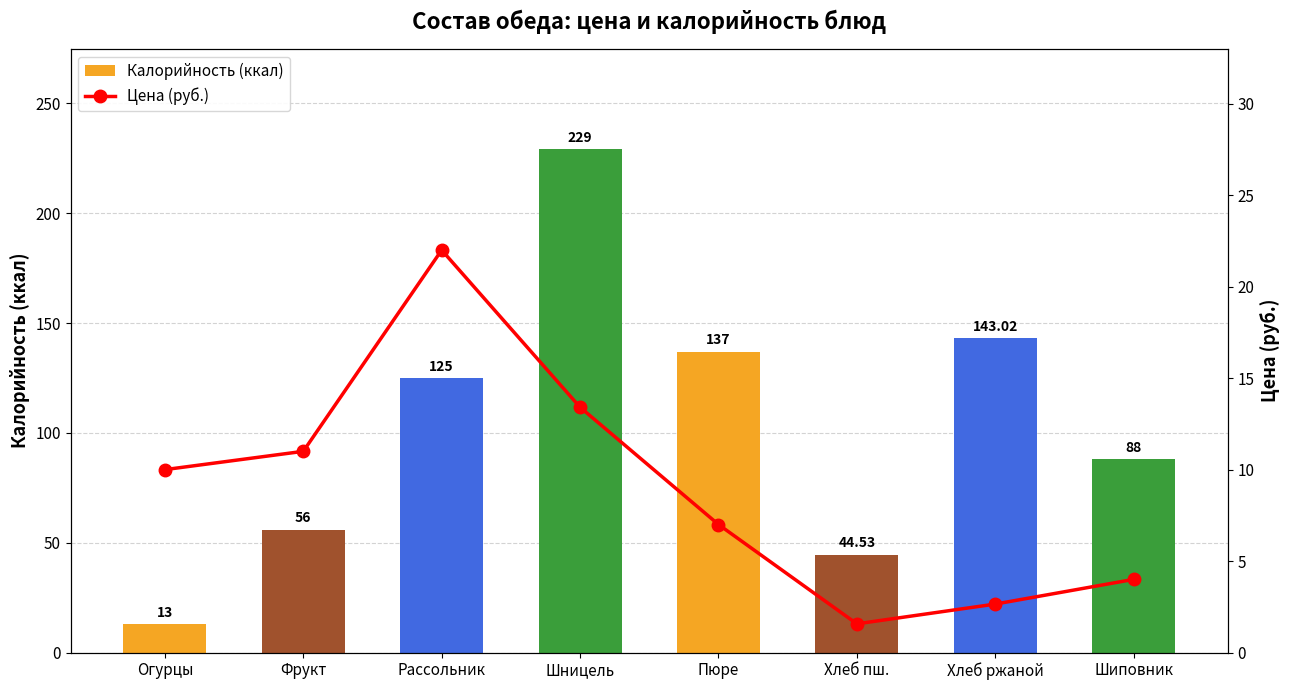

How many groups of bars are there?

8